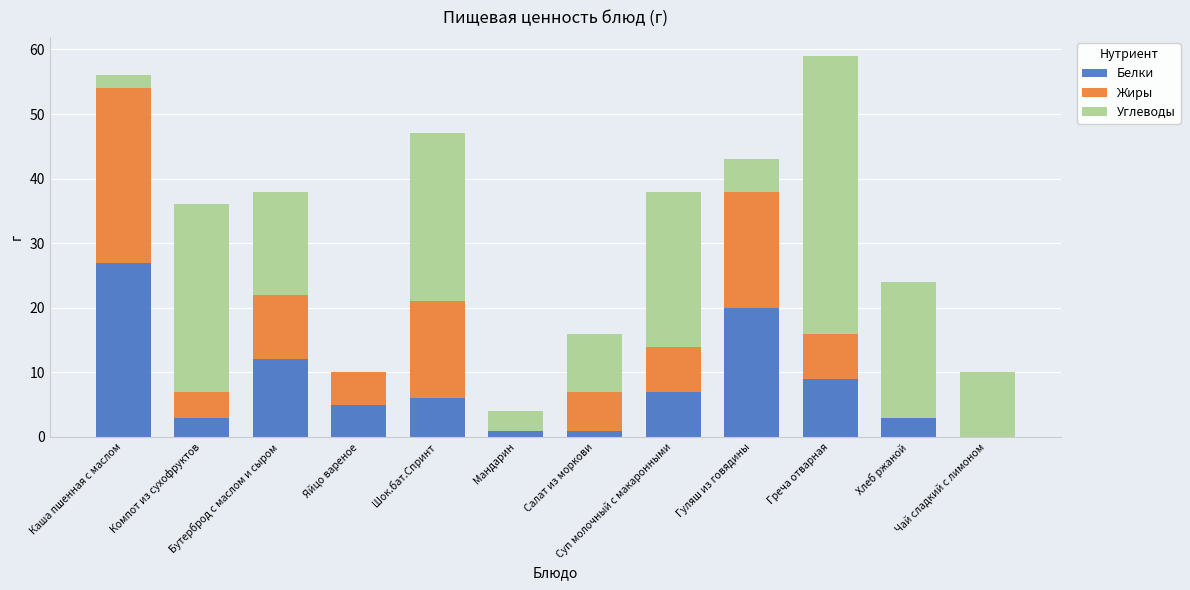

At which label does Белки reach its peak?

Каша пшенная с маслом